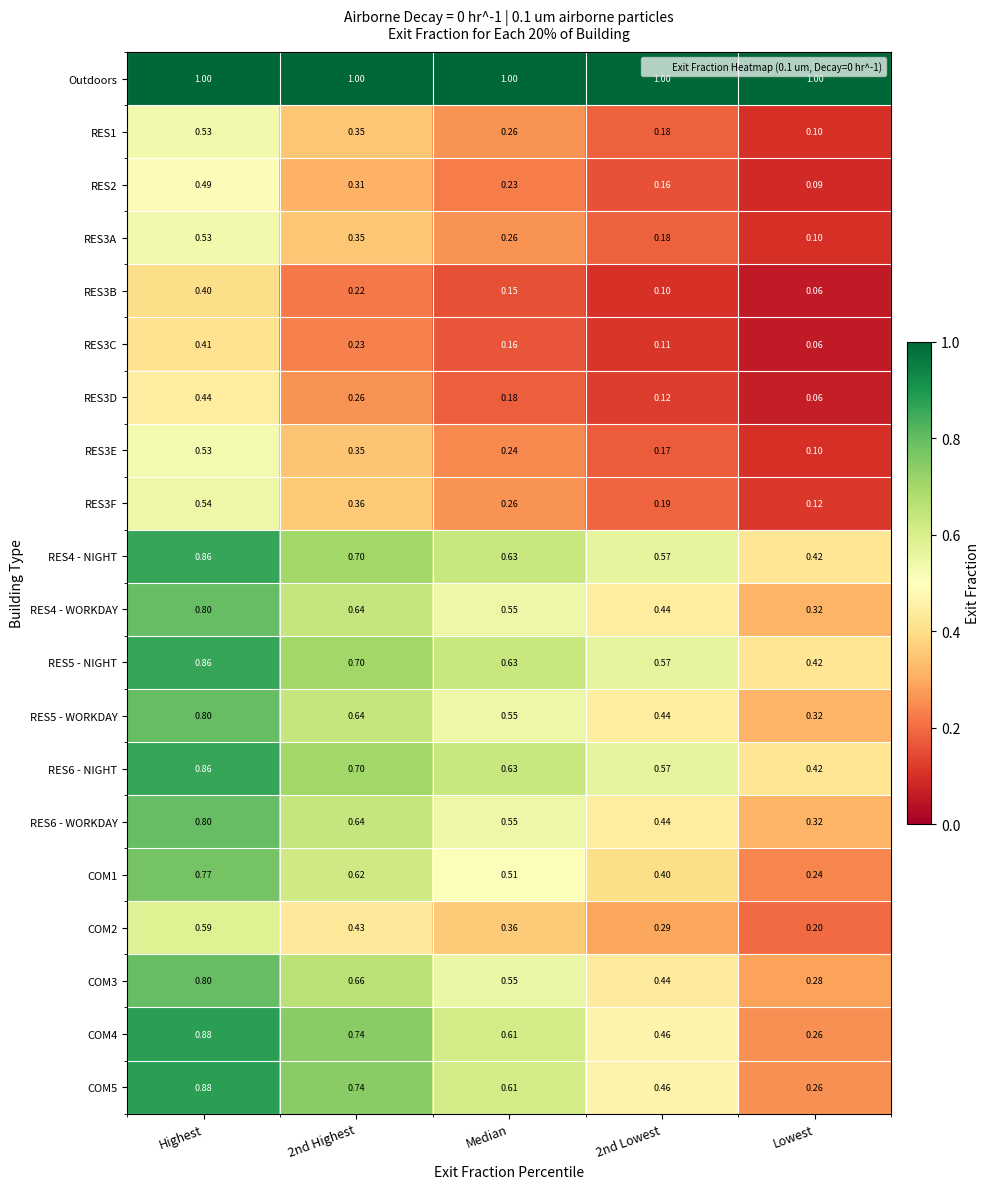

Which category has the highest value in the COM1 series?

Highest